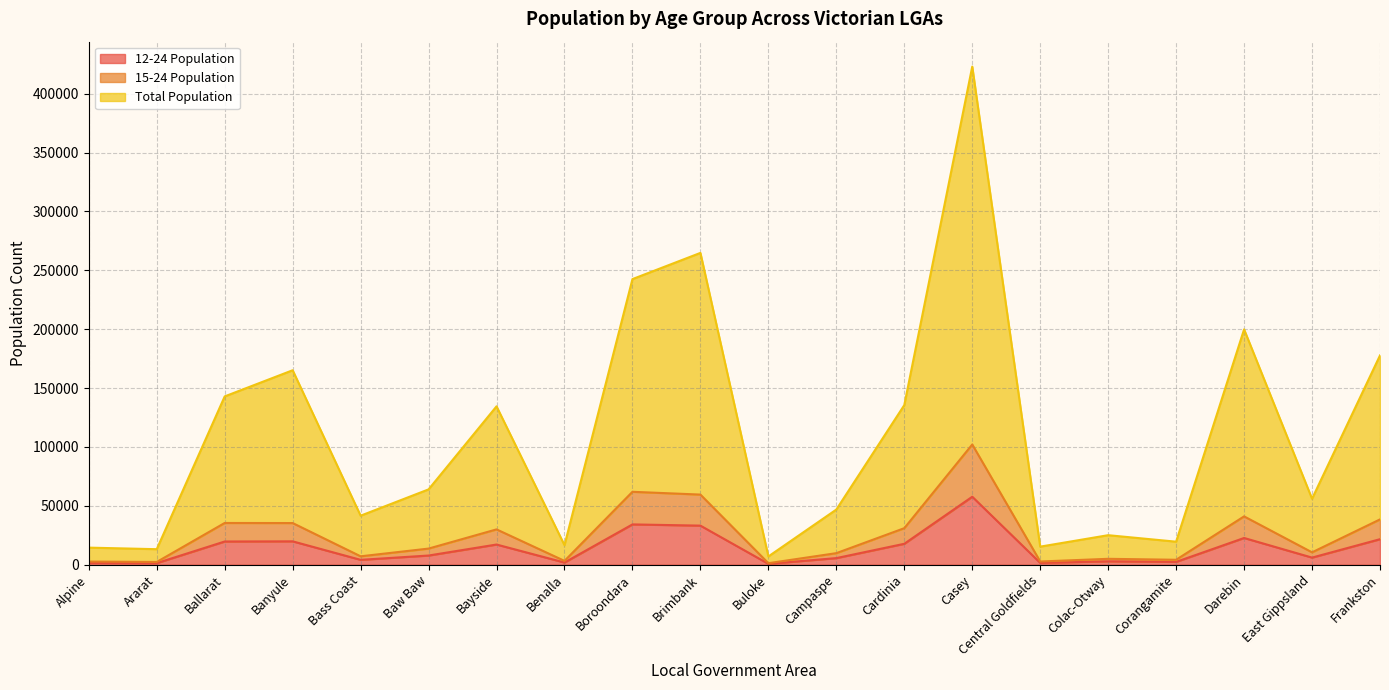

What are all the series names shown in the legend?

12-24 Population, 15-24 Population, Total Population